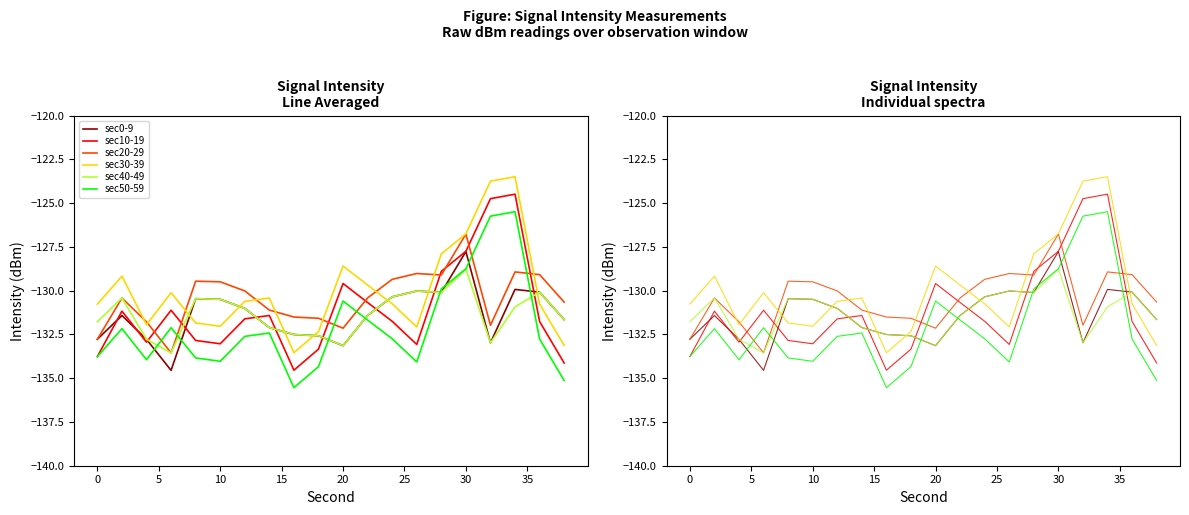

What is the maximum value shown in the chart?

-123.5